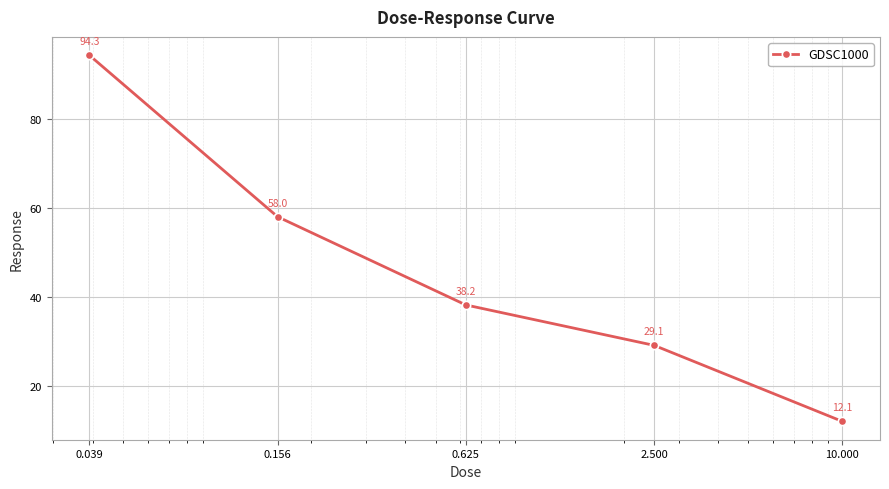

What is the minimum value shown in the chart?

12.1